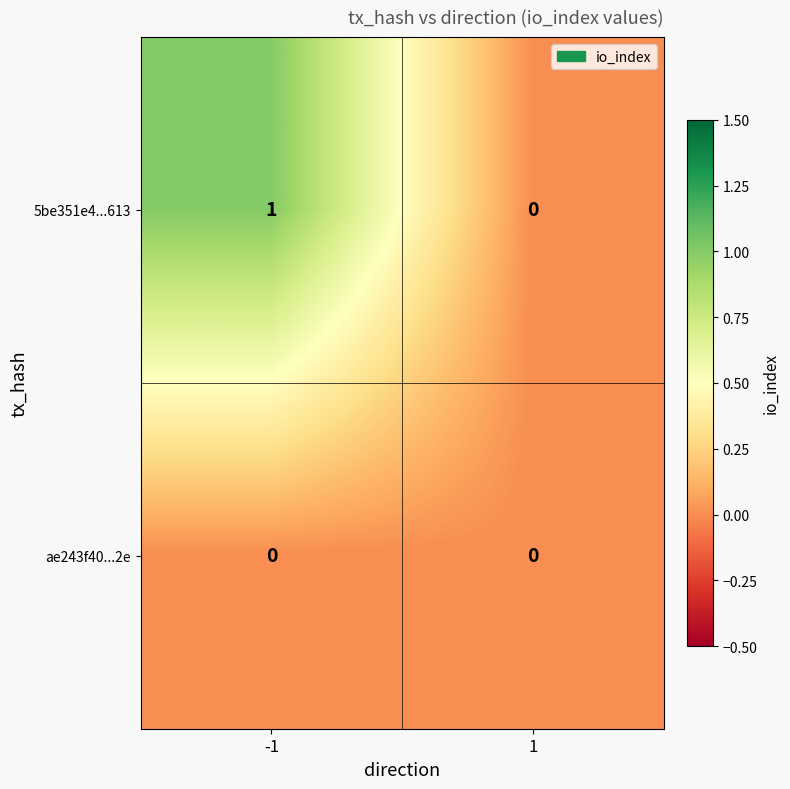

How many categories are shown in the chart?

2